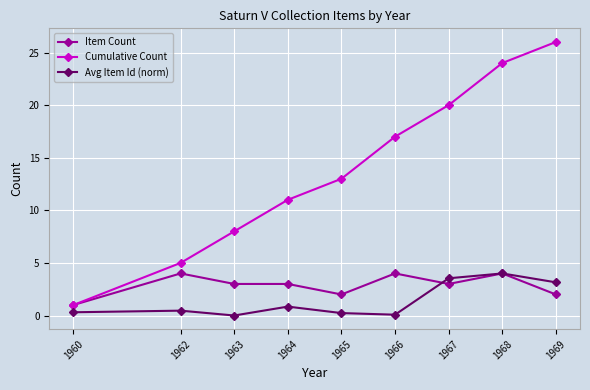

What is the difference between the highest and lowest values at 1963?

8.0